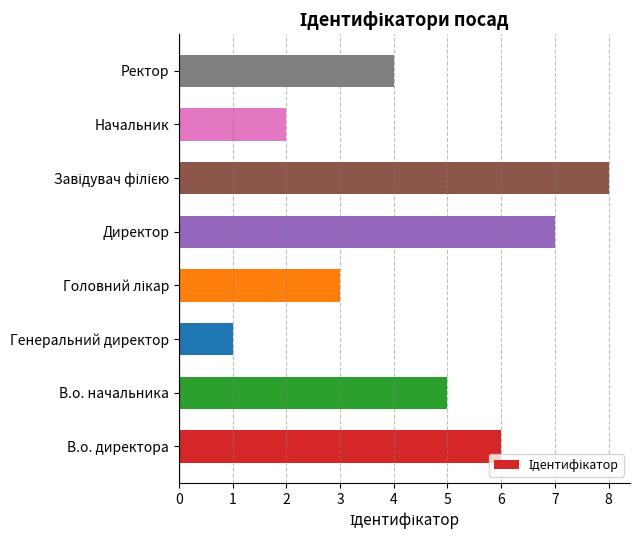

How many data points does each series have?

8